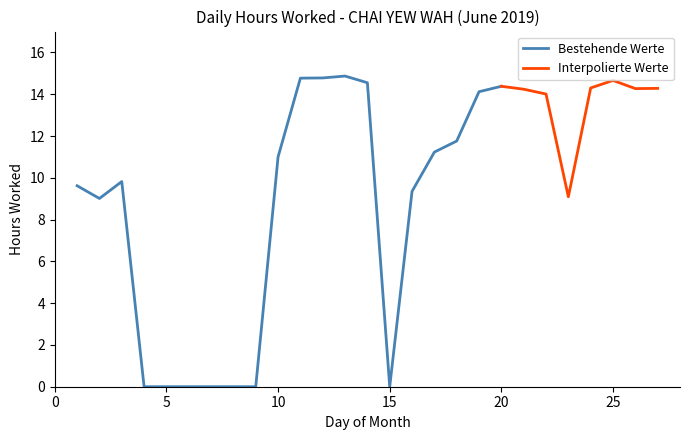

Reading left to right, list all the values displayed in this chart.

1=9.6	2=9.0	3=9.8	4=0.0	5=0.0	6=0.0	7=0.0	8=0.0	9=0.0	10=11.0	11=14.8	12=14.8	13=14.9	14=14.6	15=0.0	16=9.3	17=11.2	18=11.8	19=14.1	20=14.4	21=14.2	22=14.0	23=9.1	24=14.3	25=14.7	26=14.3	27=14.3